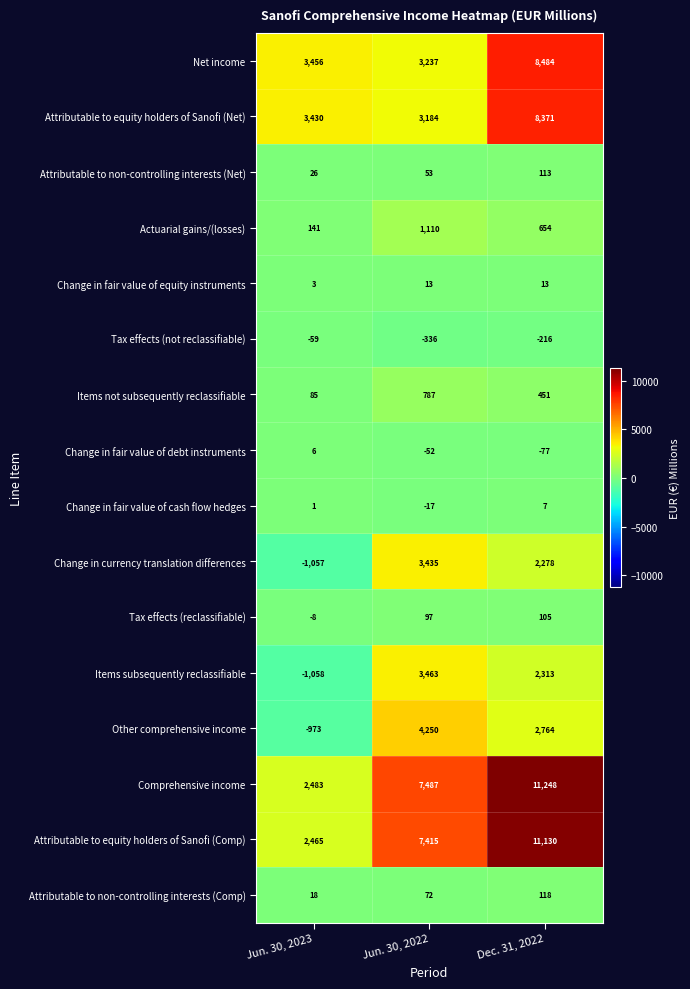

At which category is the sum across all series the highest?

Dec. 31, 2022